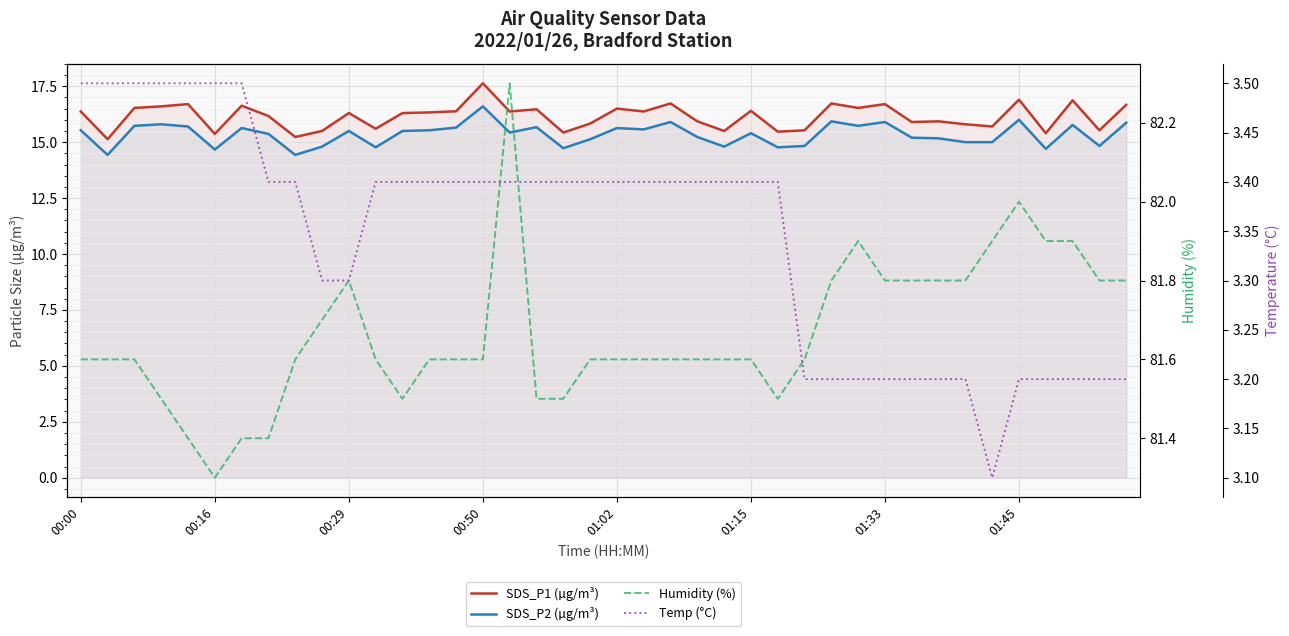

True or false: SDS_P2 (µg/m³) and Temp (°C) intersect in this chart.

False